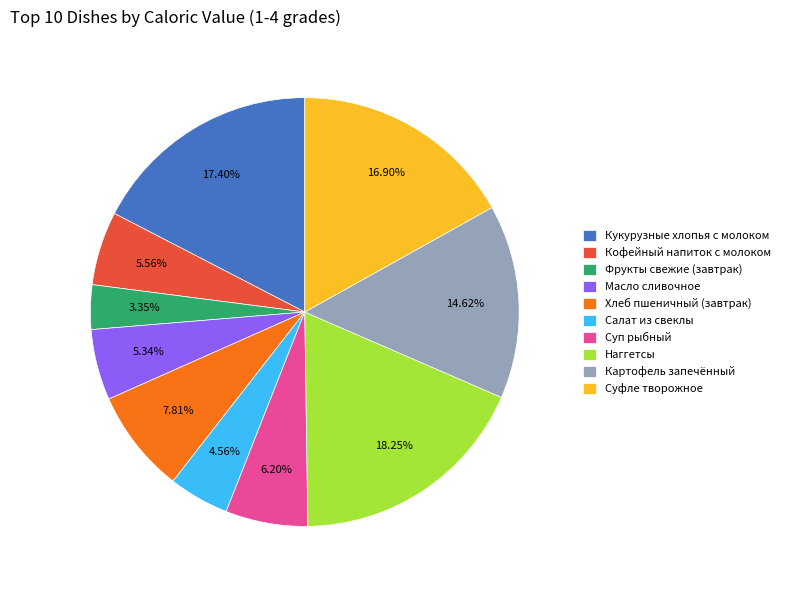

To the nearest percent, what is the combined percentage of Фрукты свежие (завтрак) and Картофель запечённый?

18%